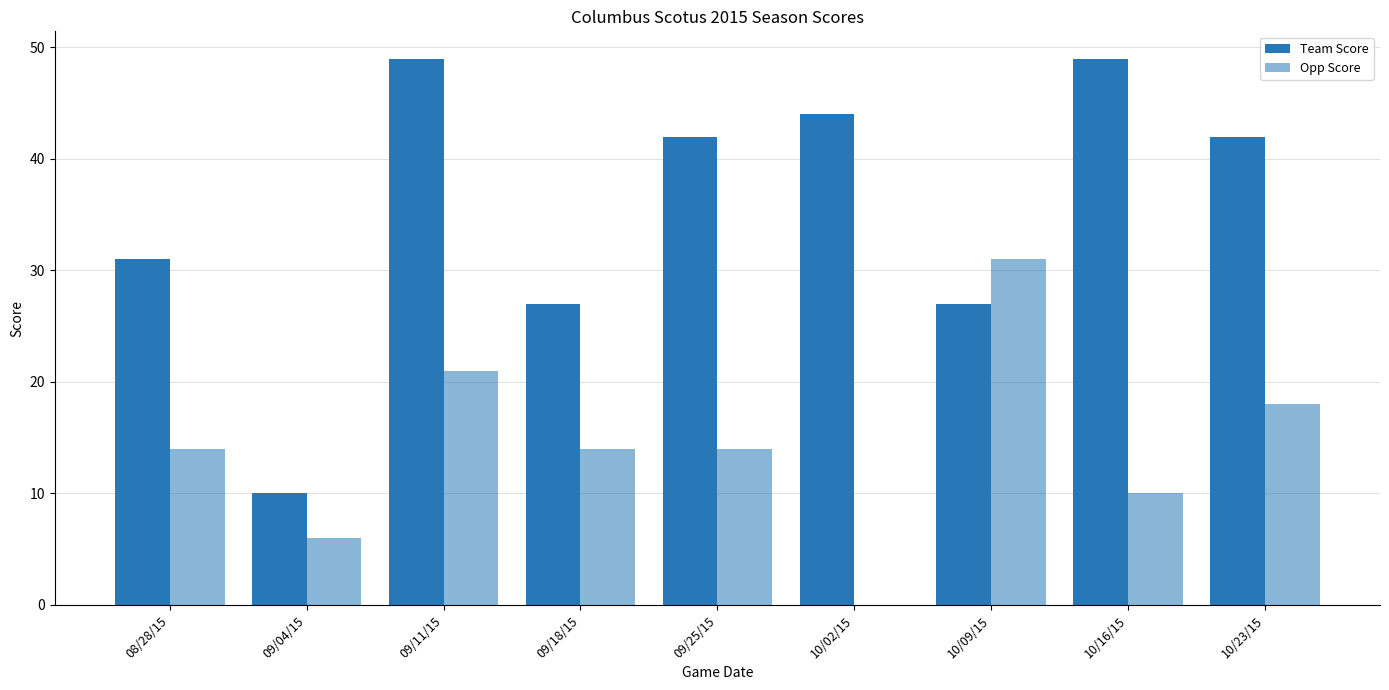

Reading right to left, what are all the values shown in this chart?

Team Score: 42	49	27	44	42	27	49	10	31
Opp Score: 18	10	31	0	14	14	21	6	14